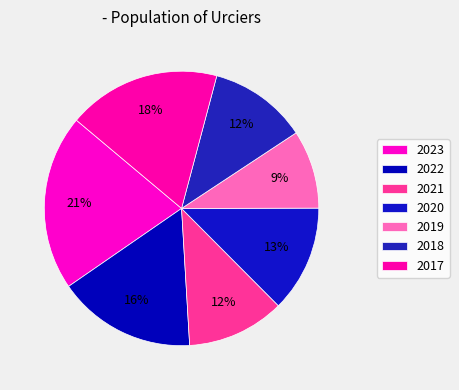

What percentage is the 2018 slice, to the nearest percent?

12%